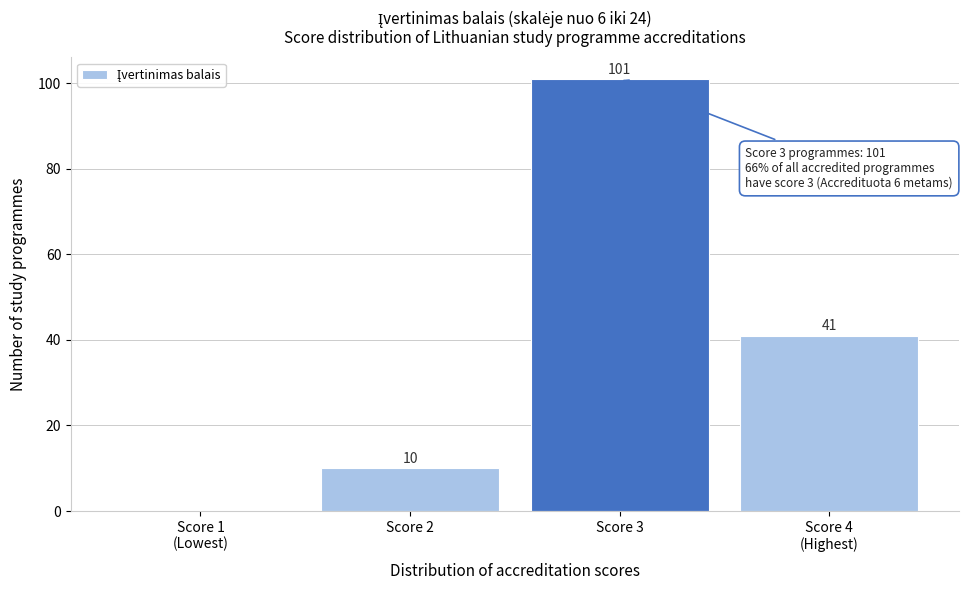

At which label does the data first exceed 41?

Score 3